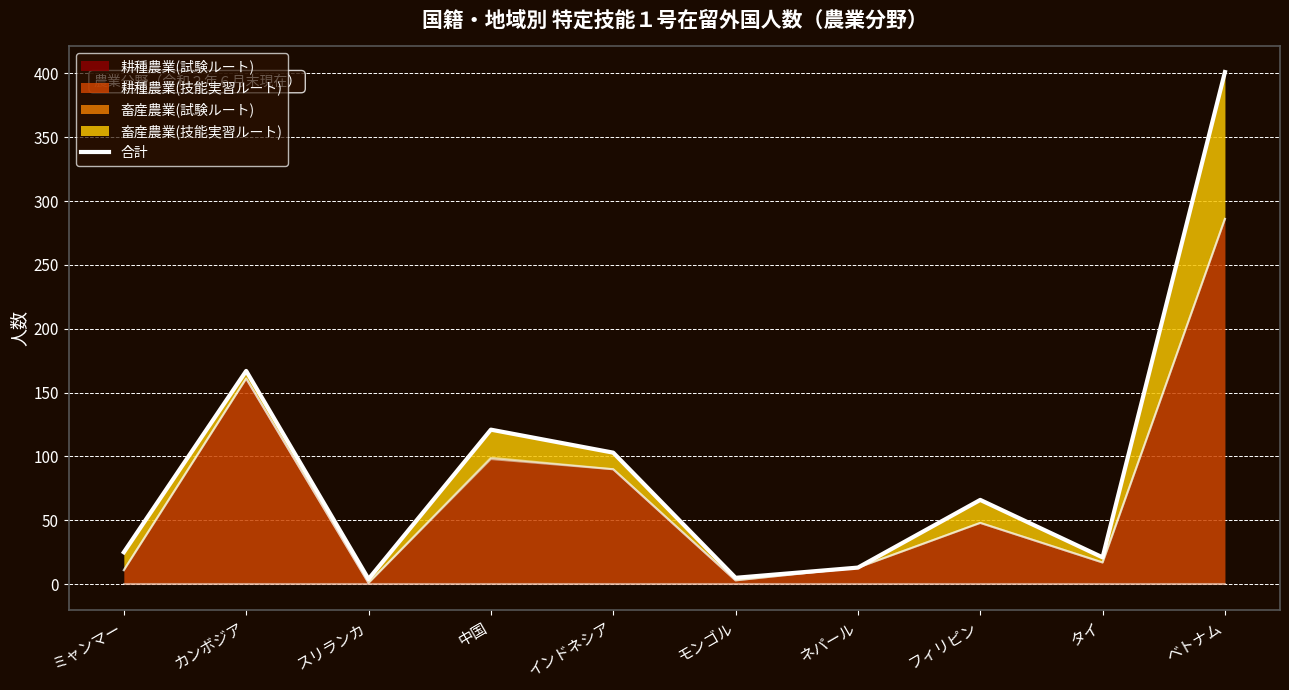

What is the value of the 6th point from the left?

5